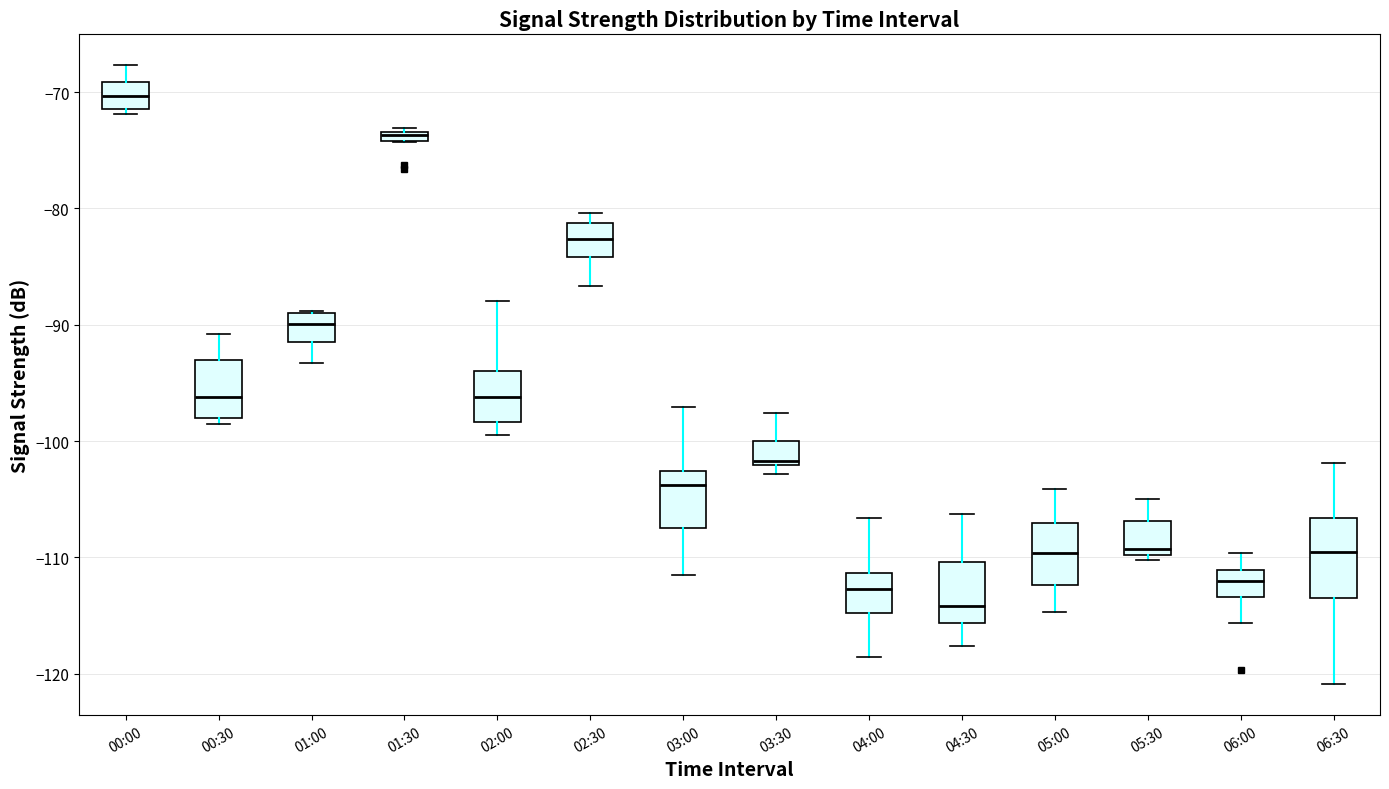

Which box's median line is the lowest?

04:30